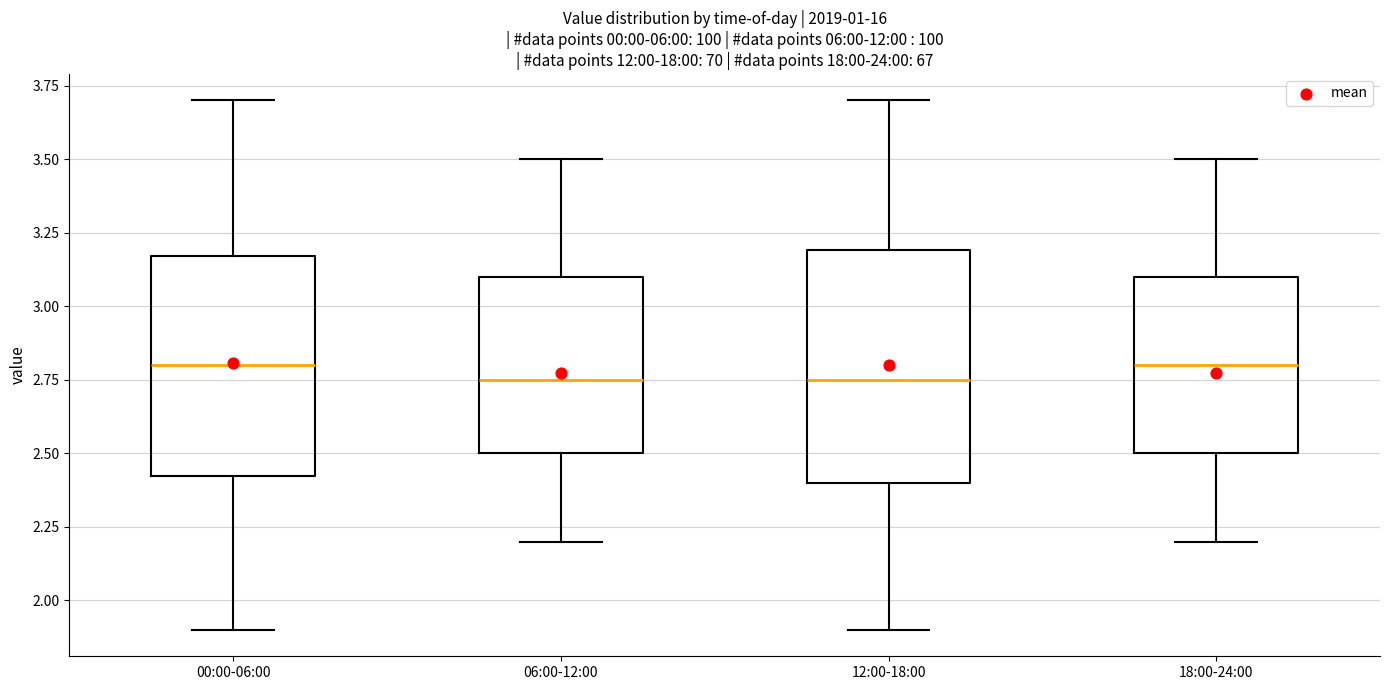

Where does the lower whisker of the box for 18:00-24:00 end on the y-axis? The values are not printed on the chart, so give them approximately, as read against the axis.

2.20